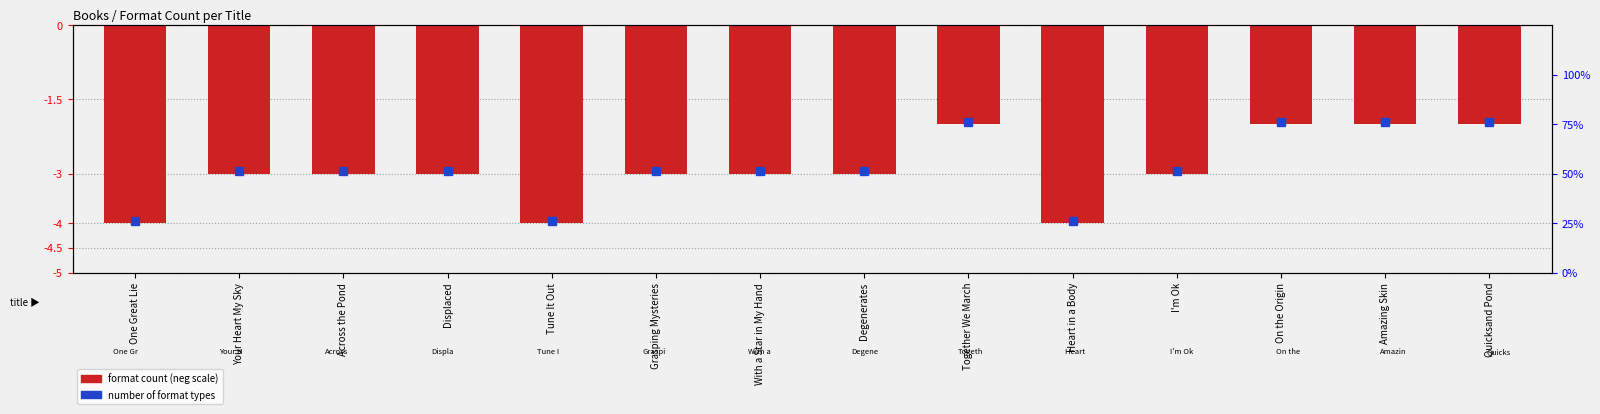

At which label does the data first exceed -3?

Together We March